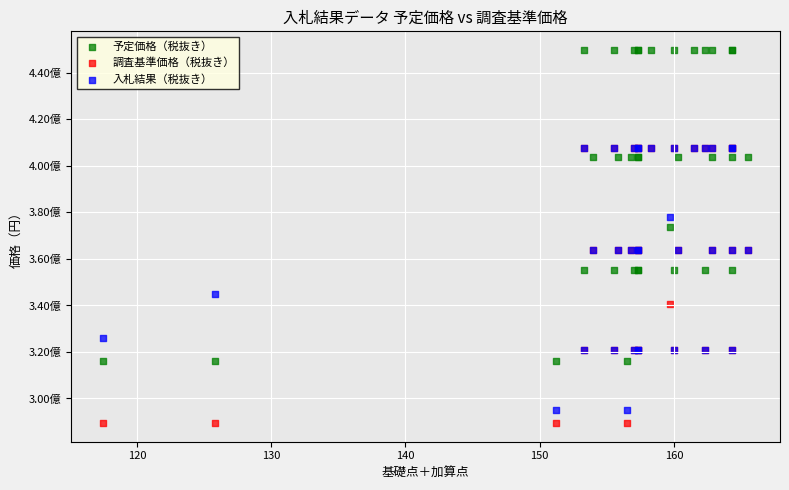

Which series contains the highest Y value?

予定価格（税抜き）